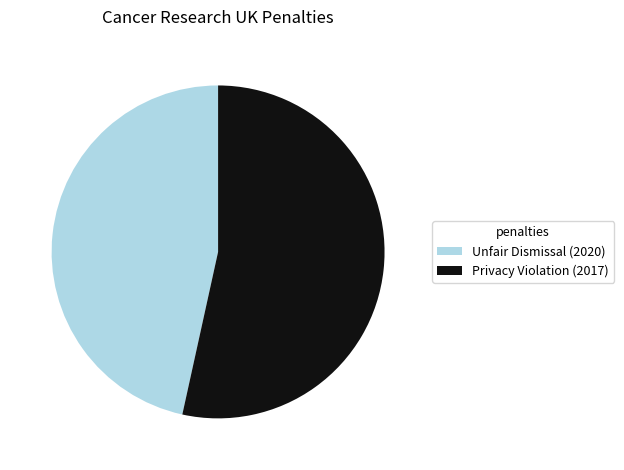

What is the largest slice in the pie chart?

Privacy Violation (2017)